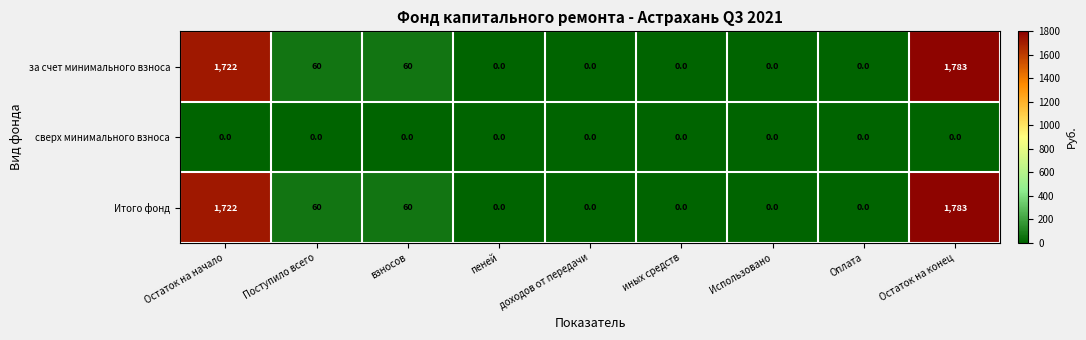

What is the difference between the highest and lowest values at Поступило всего?

60